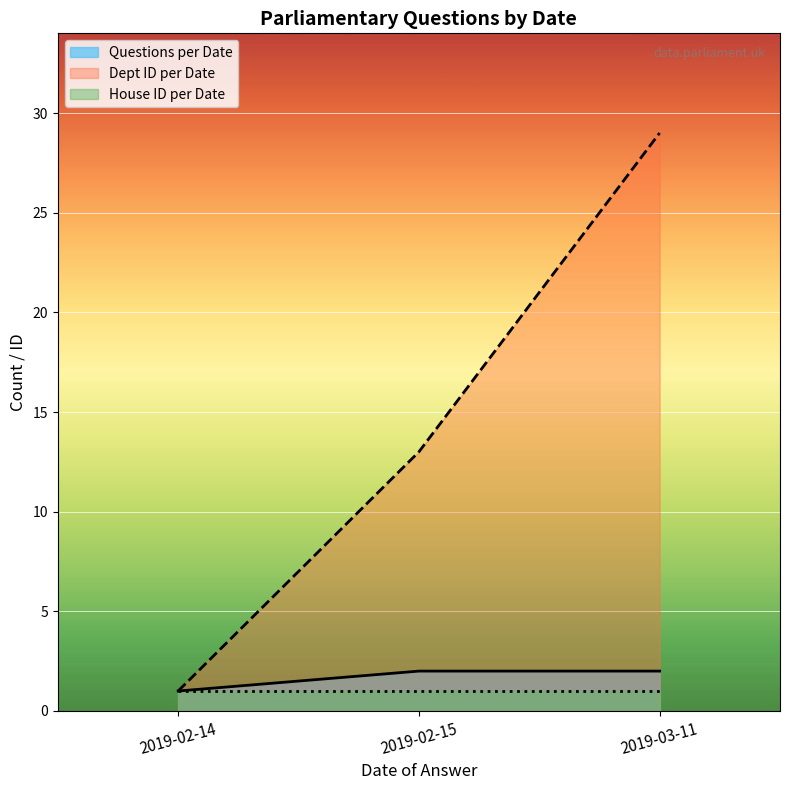

True or false: Questions per Date and House ID per Date cross at least once.

False